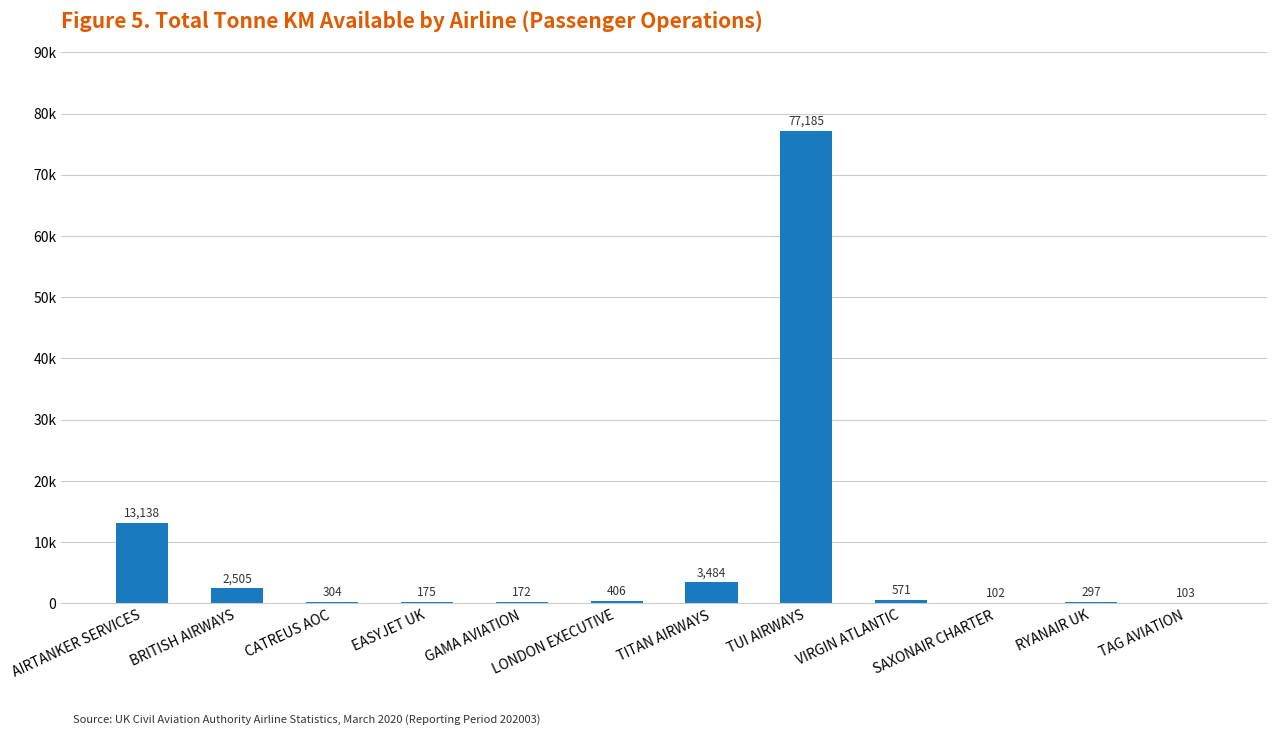

Rank the categories by value from lowest to highest.

SAXONAIR CHARTER, TAG AVIATION, GAMA AVIATION, EASYJET UK, RYANAIR UK, CATREUS AOC, LONDON EXECUTIVE, VIRGIN ATLANTIC, BRITISH AIRWAYS, TITAN AIRWAYS, AIRTANKER SERVICES, TUI AIRWAYS